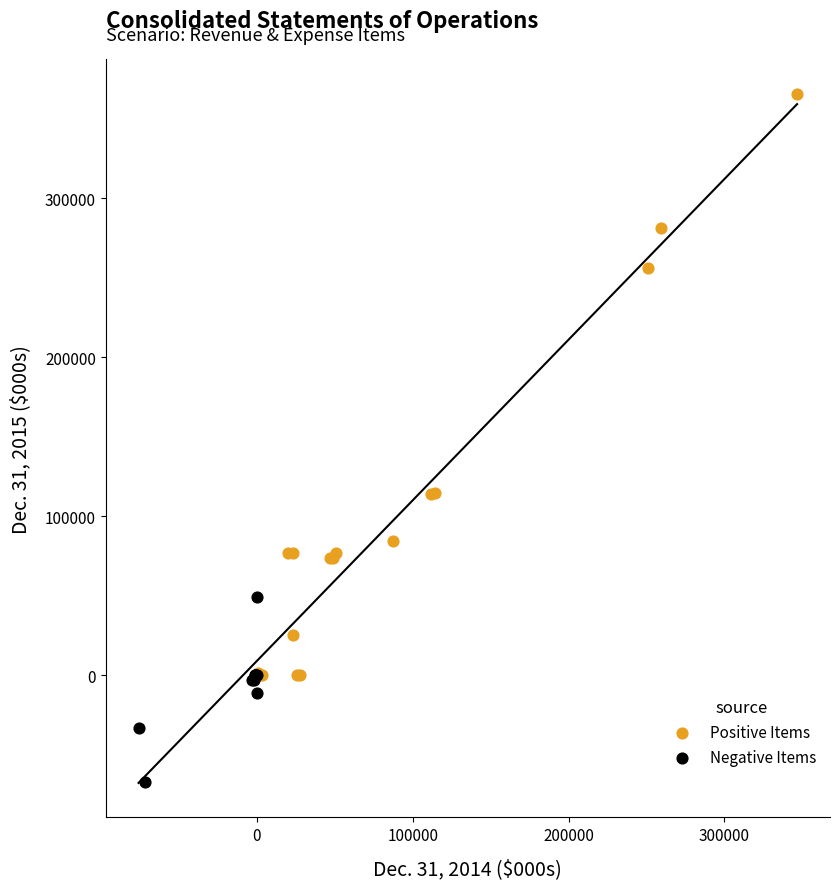

Which series contains the lowest Y value?

Negative Items